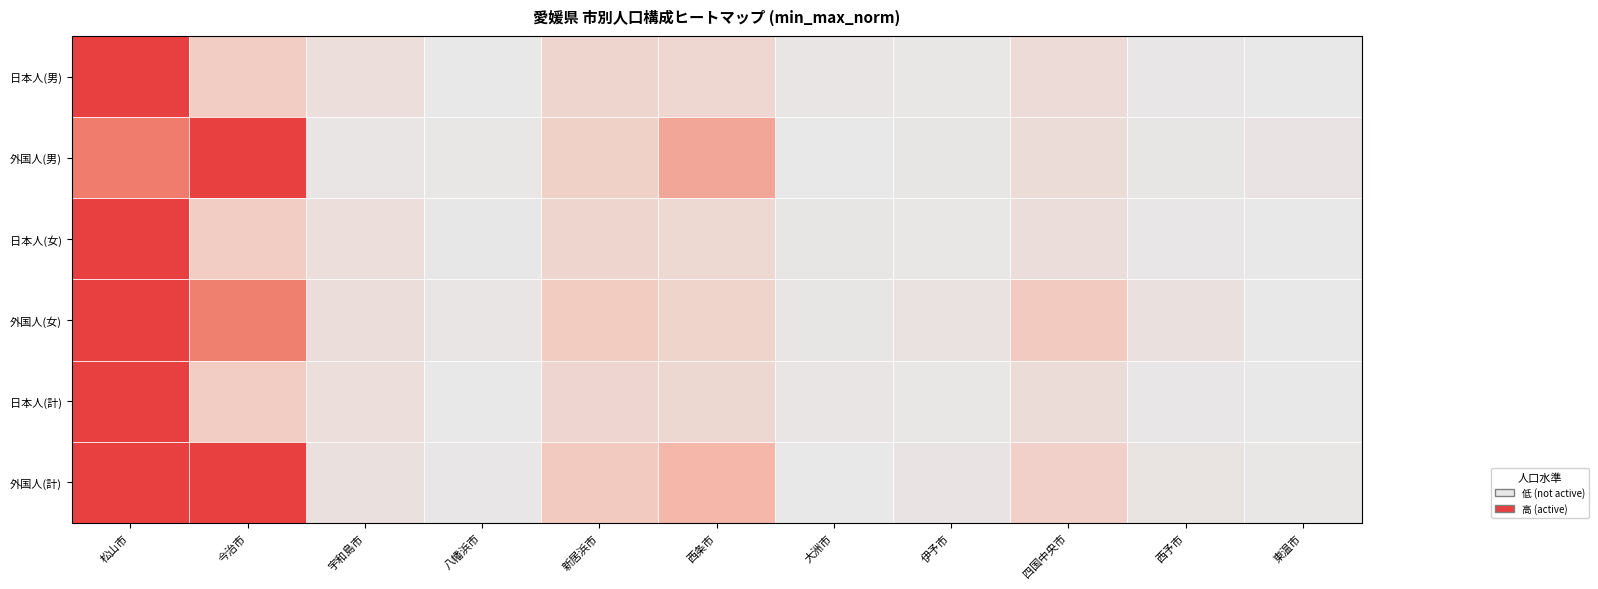

What is the difference between the highest and lowest values at 新居浜市?

0.1